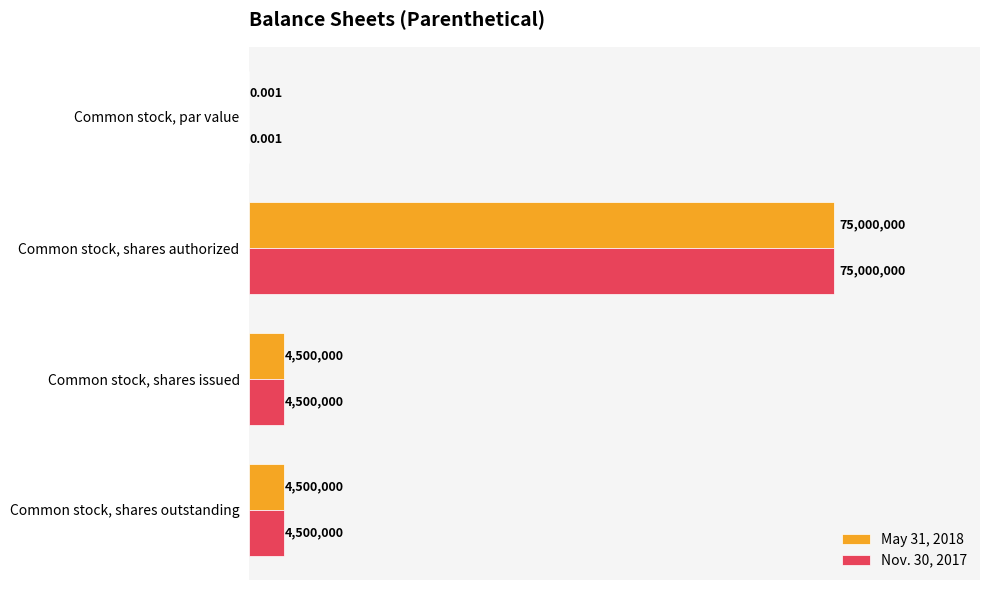

At which category is the sum across all series the highest?

Common stock, shares authorized